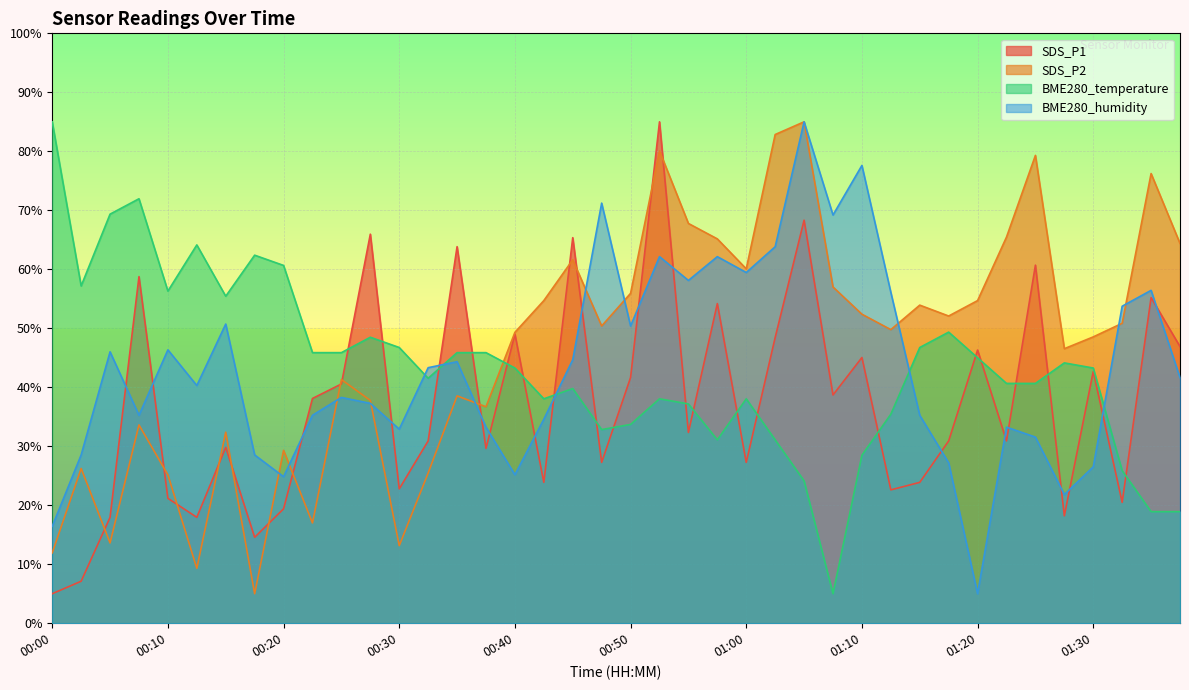

True or false: SDS_P1 has more than 0 points higher than both neighbors.

True